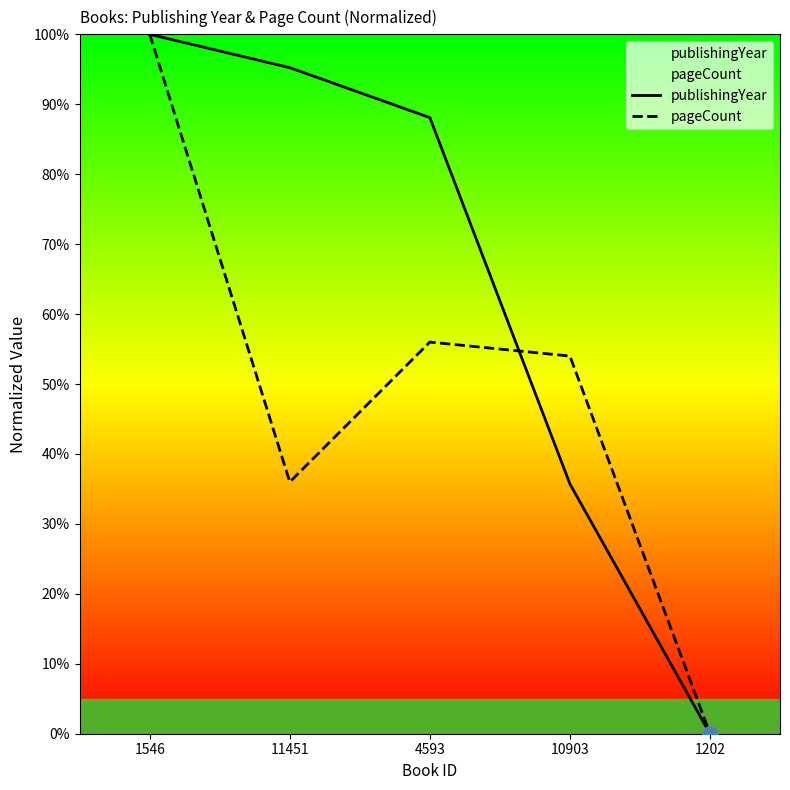

Which series has the widest spread of Y values?

publishingYear